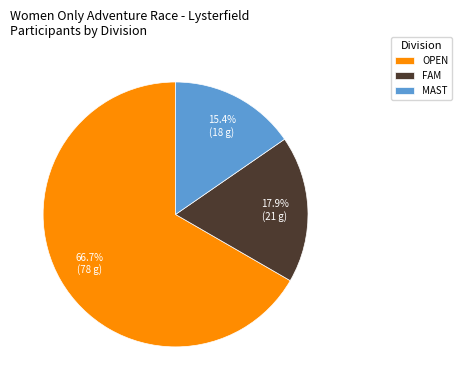

Do FAM and MAST together represent more than half of the pie?

No